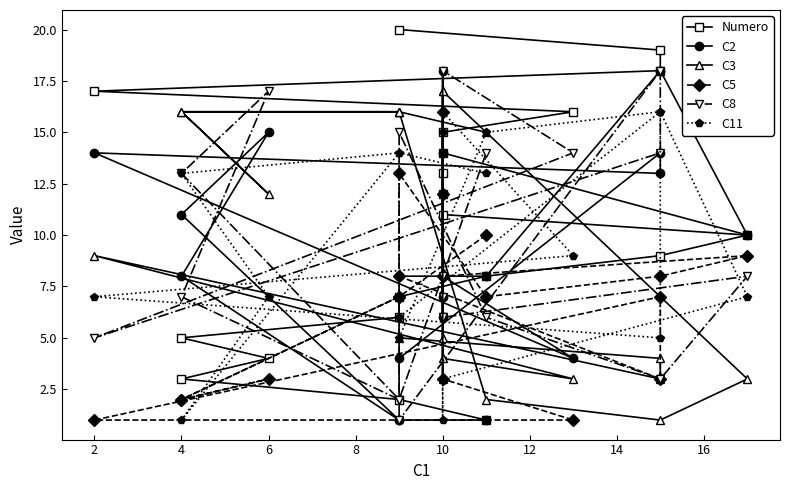

Does the chart display data point markers on the line(s)?

Yes